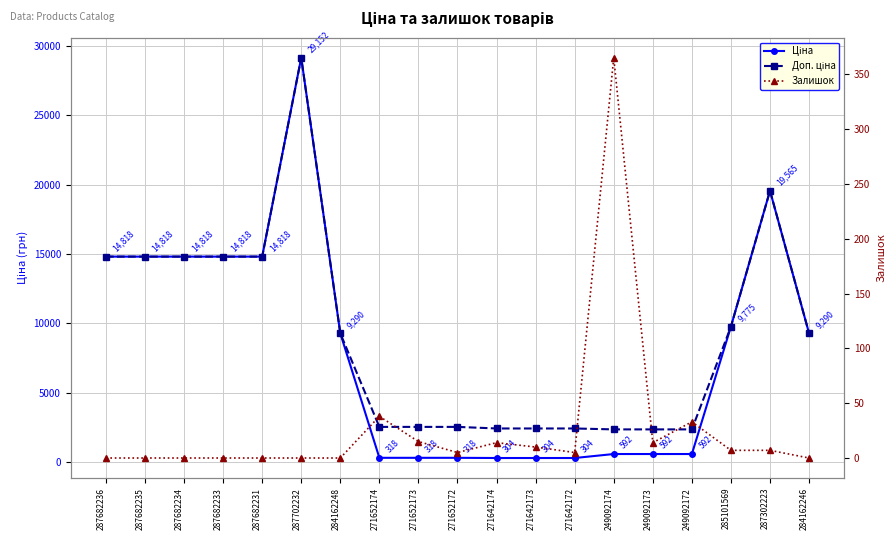

What is the sum of the Доп. ціна values at 271642174 and 271652173?

4979.2